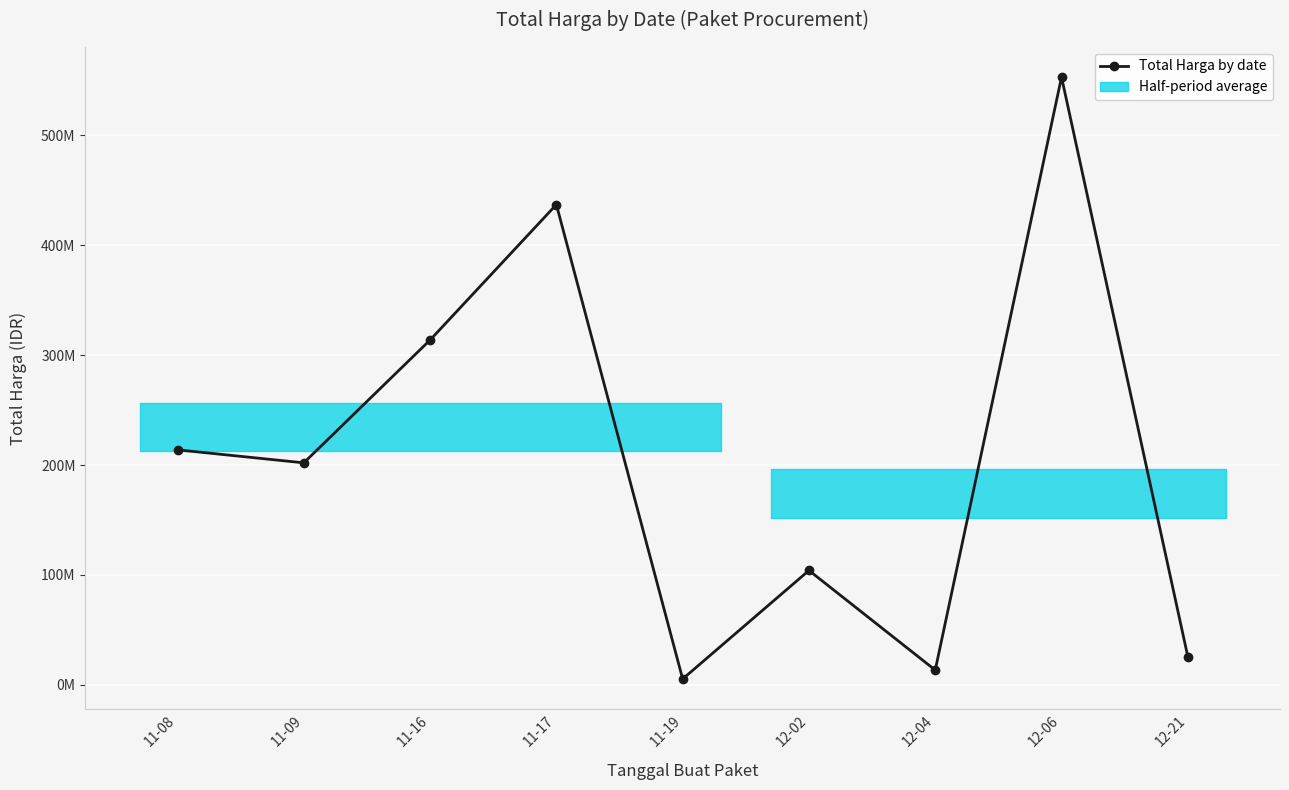

What is the smallest value displayed?

5267600